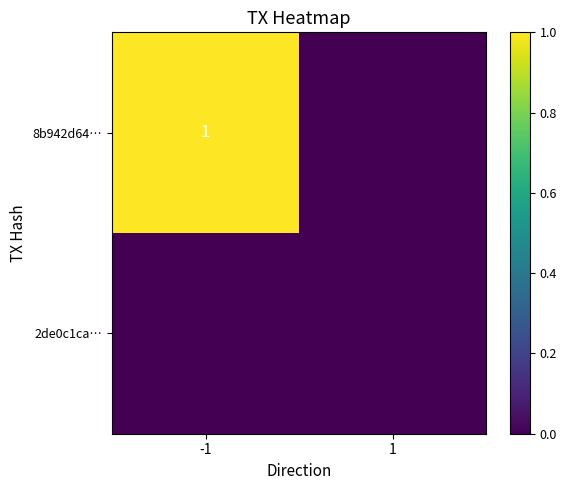

What is the difference between the 8b942d64… values at -1 and 1?

1